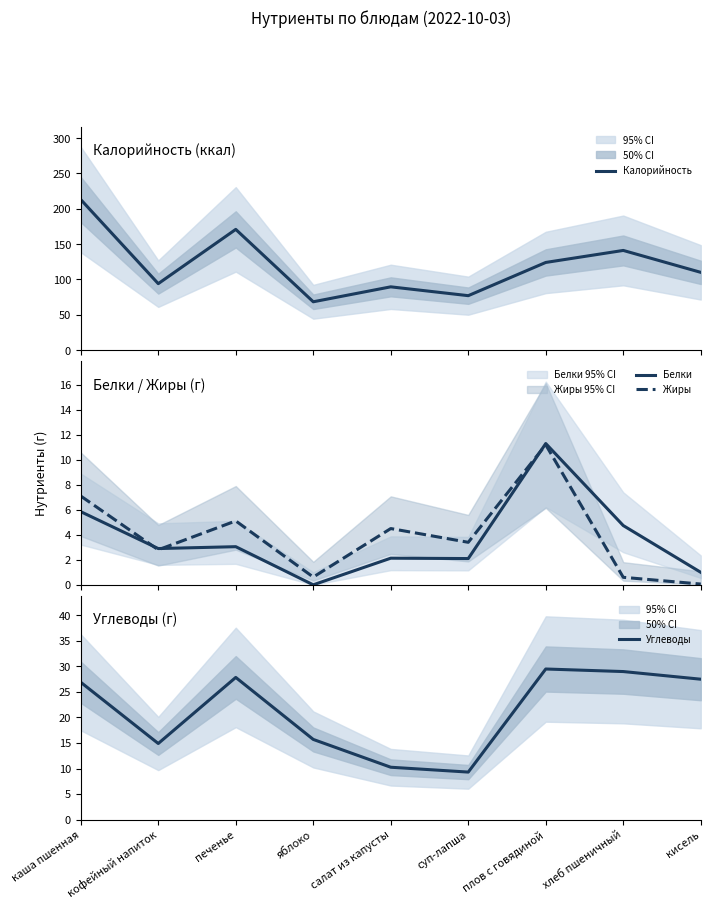

True or false: Жиры has more than 0 points higher than both neighbors.

True